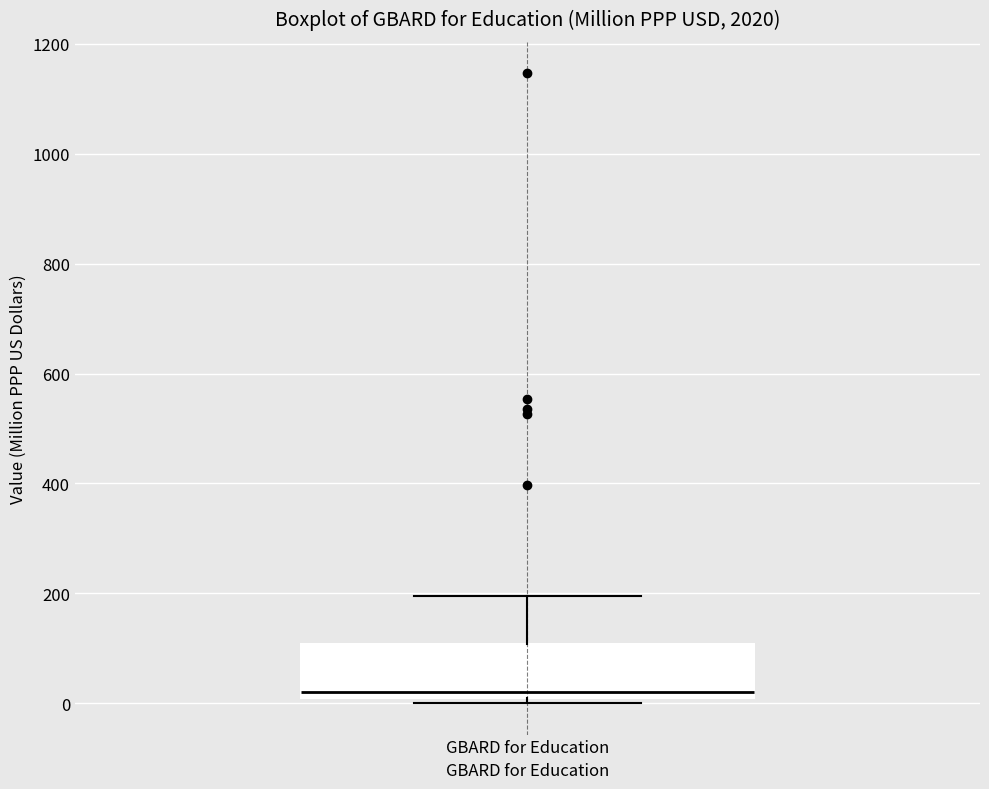

Read this box plot against the y-axis: the position of the median line, the range covered by the box, and the ends of both whiskers. The values are not printed on the chart, so give them approximately, as read against the axis.

median 20, box 0 to 100, whiskers 0 (just below the box's lower edge) to 200